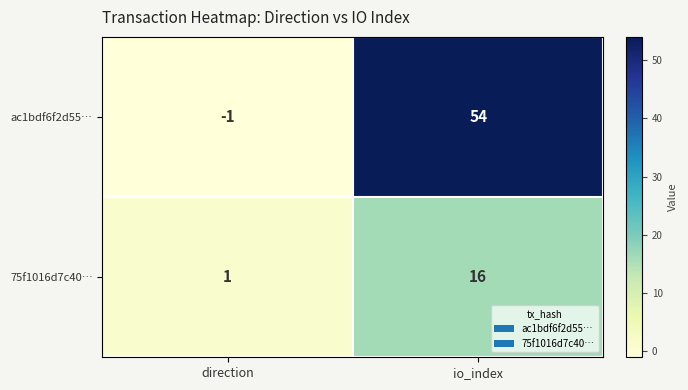

Reading left to right, what are all the values shown in this chart?

ac1bdf6f2d55…: -1	54
75f1016d7c40…: 1	16